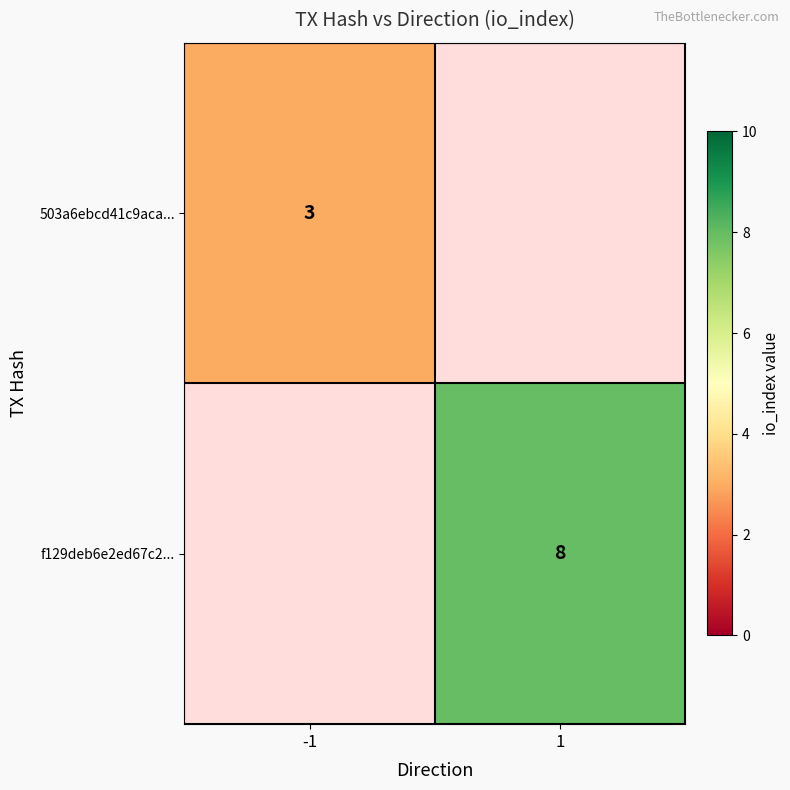

Is the value of 503a6ebcd41c9aca... at -1 greater than the value of f129deb6e2ed67c2... at 1?

No